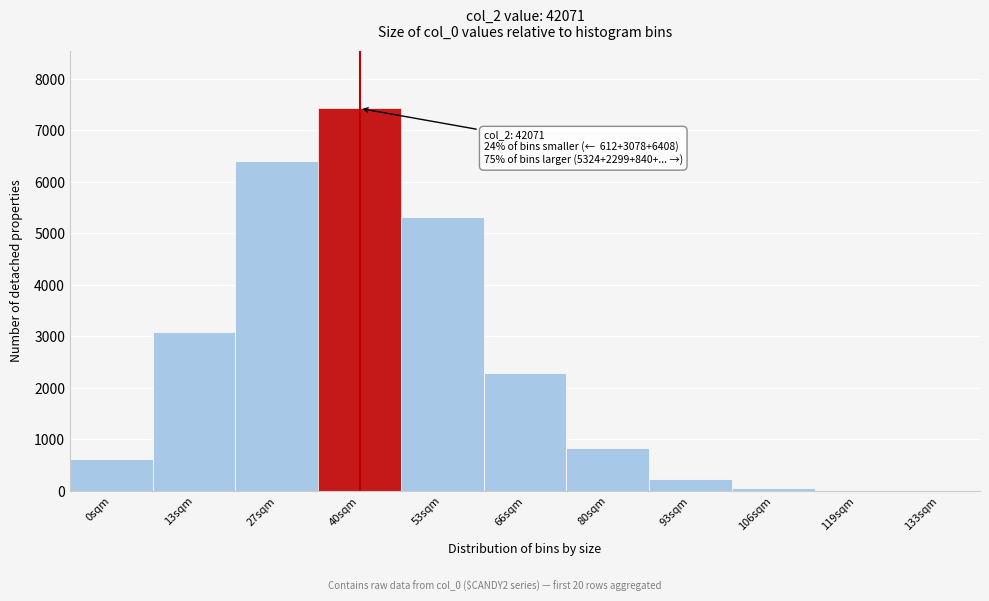

The value at 40sqm is 7428. True or false?

True